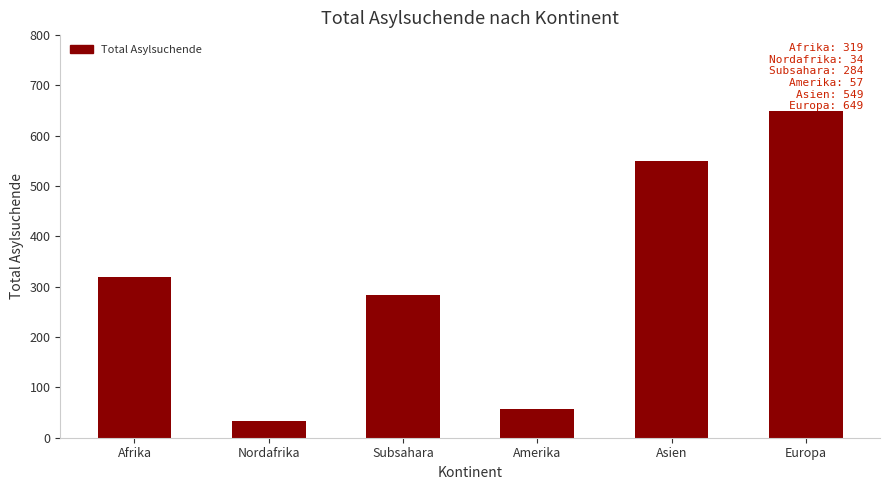

The chart shows a value of 34 at Nordafrika. True or false?

True